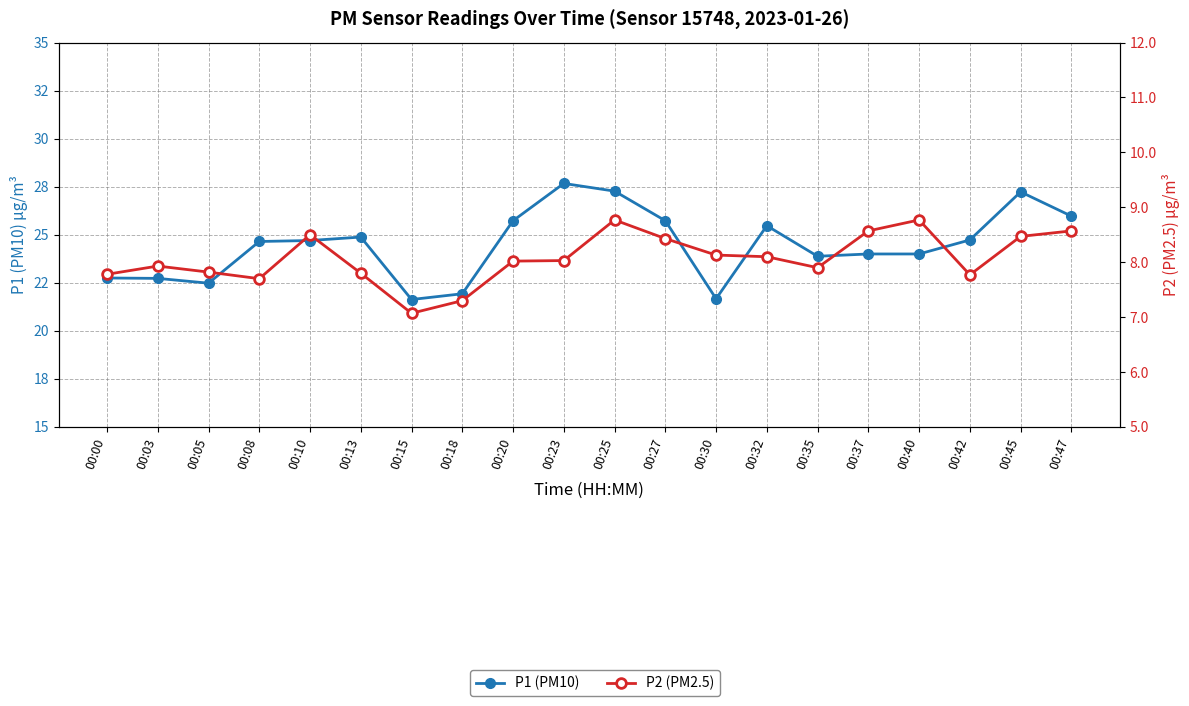

Which category has the lowest value in the P2 (PM2.5) series?

00:15